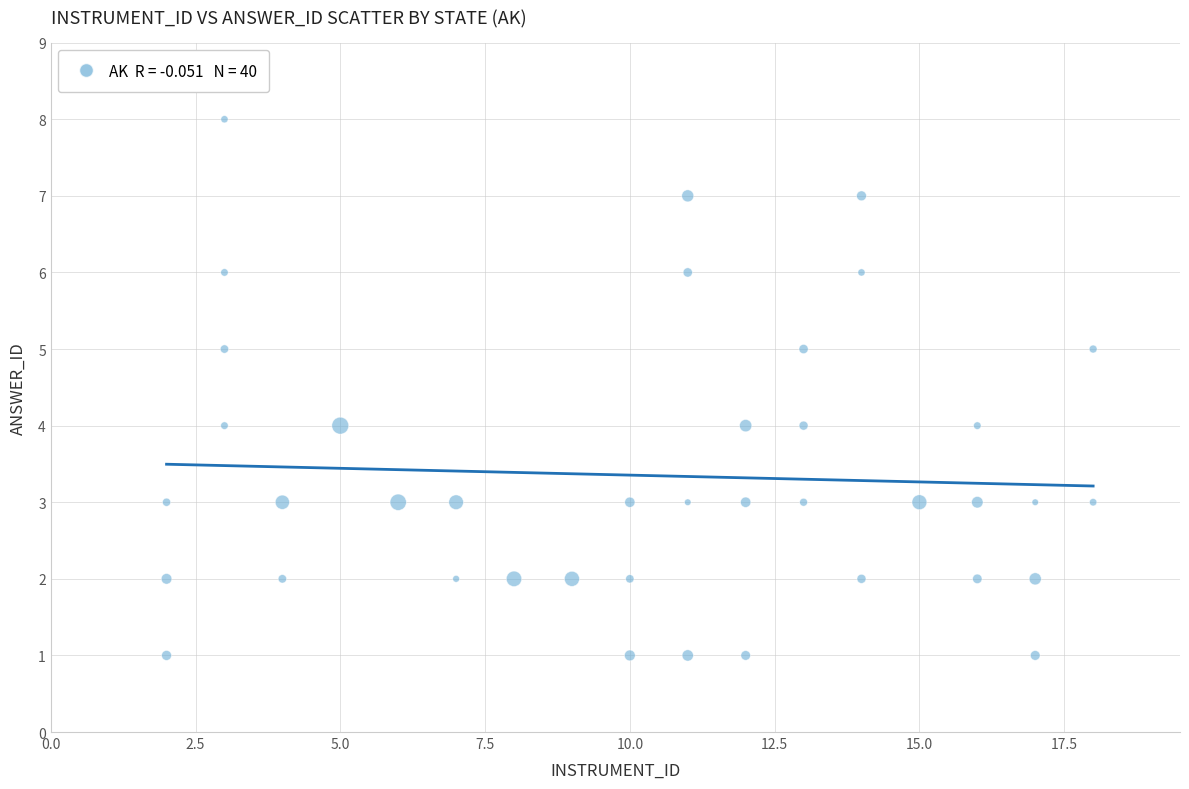

What is the range of Y values (max minus min)?

7